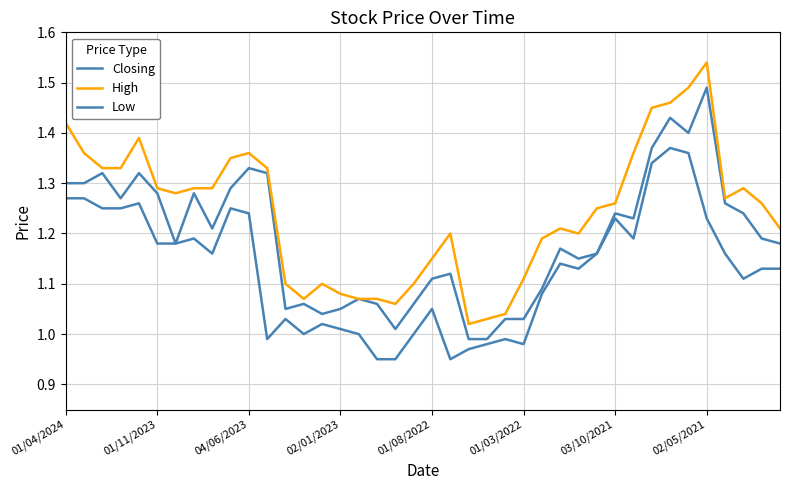

Does the chart display data point markers on the line(s)?

No